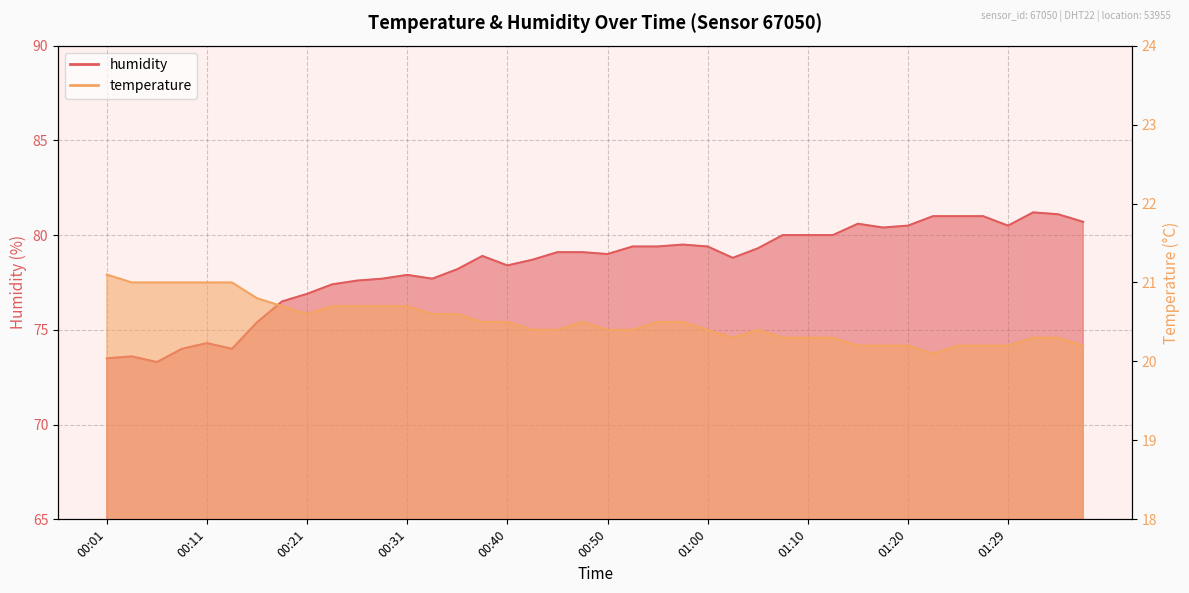

True or false: temperature and humidity cross at least once.

False